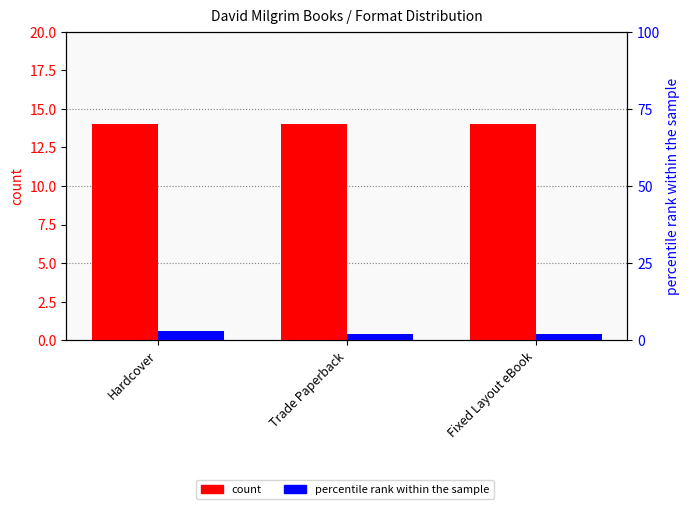

What is the difference between the maximum and second lowest values in the percentile rank within the sample series?

1